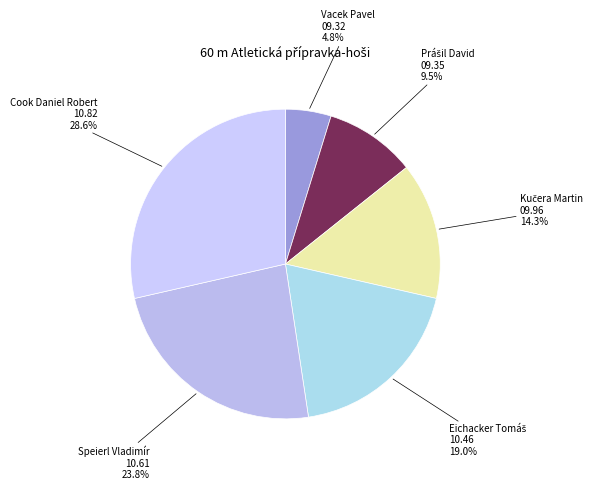

Count the number of slices in the pie.

6